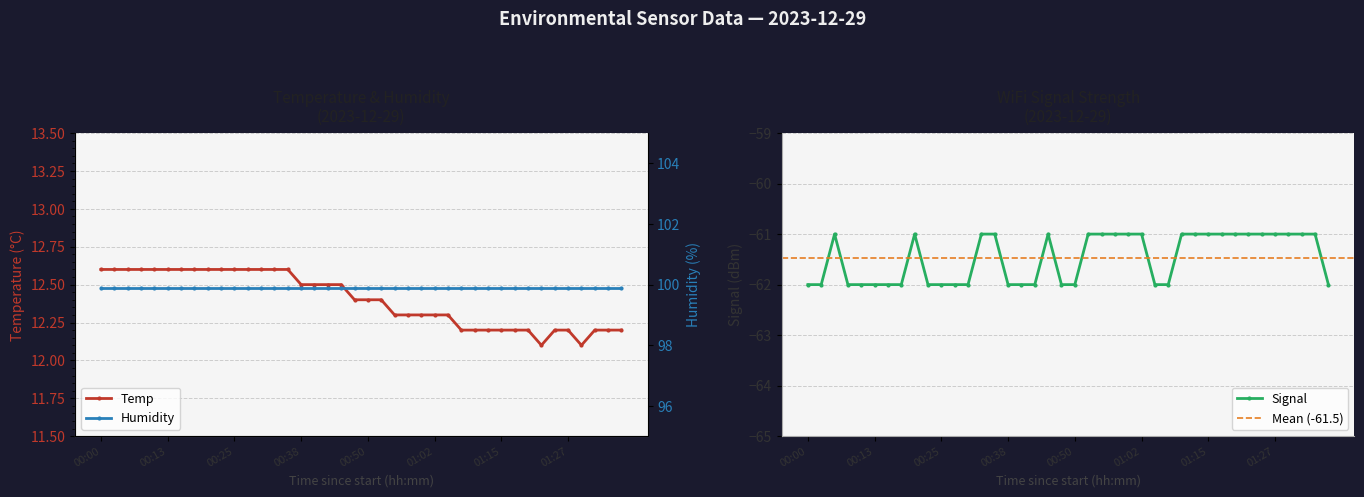

True or false: Signal has more than 1 points higher than both neighbors.

True